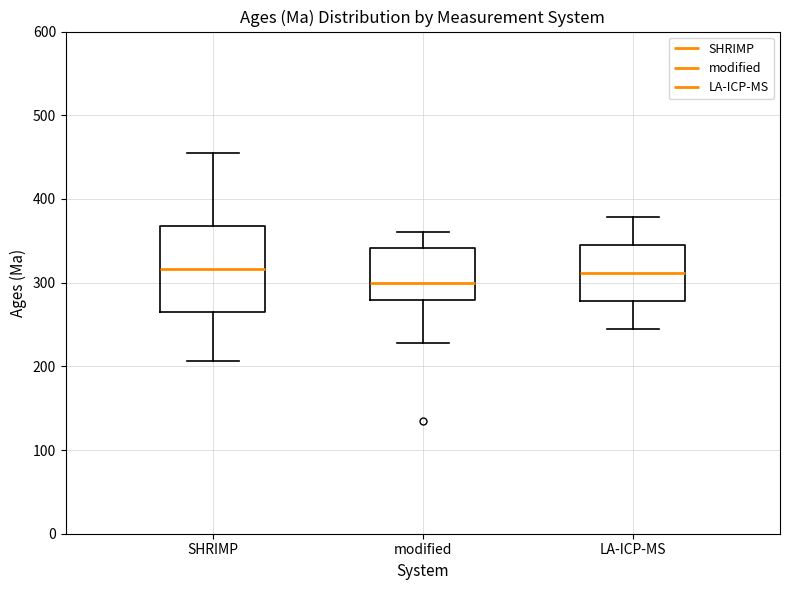

Reading left to right, read every box against the y-axis: the position of its median line, the range the box covers, and the ends of its whiskers. The values are not printed on the chart, so give them approximately, as read against the axis.

SHRIMP: median 320, box 270 to 370, whiskers 210 to 460
modified: median 300, box 280 to 340, whiskers 230 to 360
LA-ICP-MS: median 310, box 280 to 340, whiskers 250 to 380